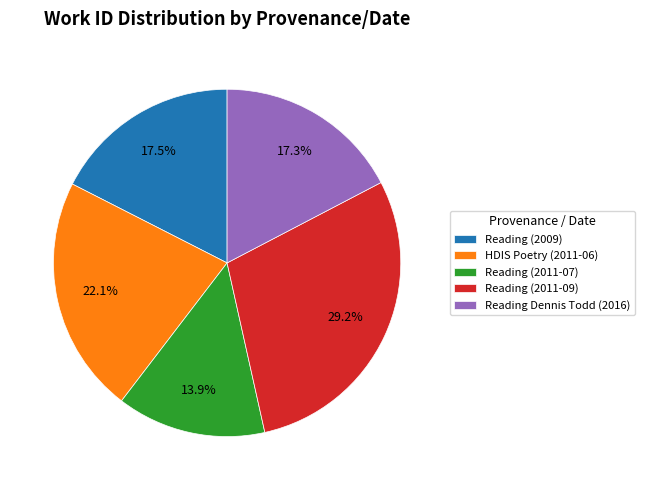

Which category has the smallest portion of the pie?

Reading (2011-07)